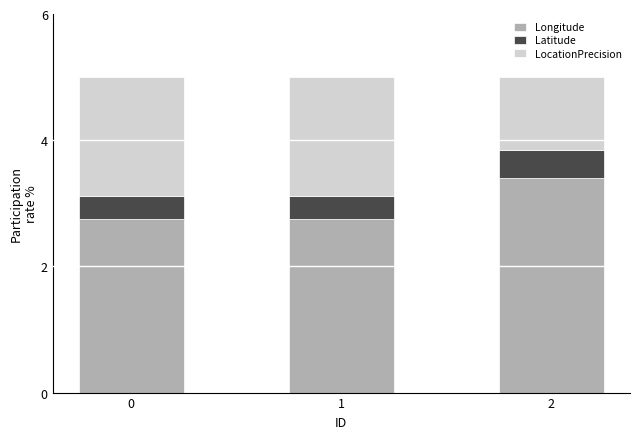

What is the approximate value of Longitude at 1?

2.8